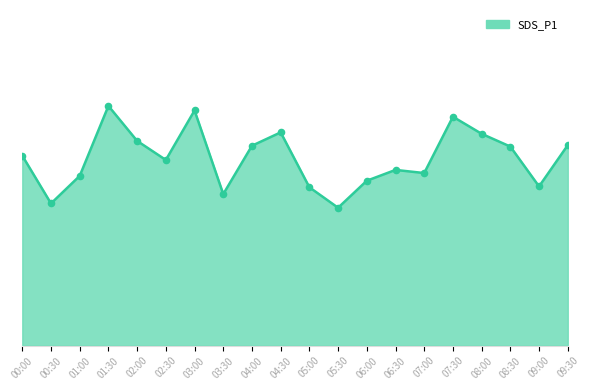

Between 08:00 and 02:30, which is larger?

08:00